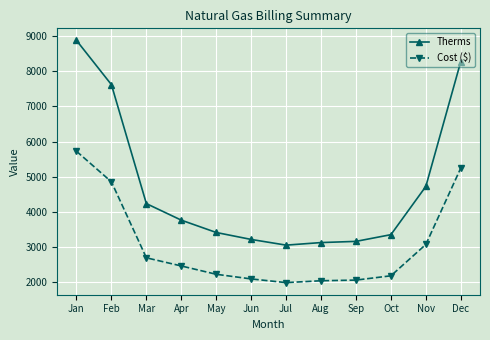

True or false: Therms has more than 2 points higher than both neighbors.

False